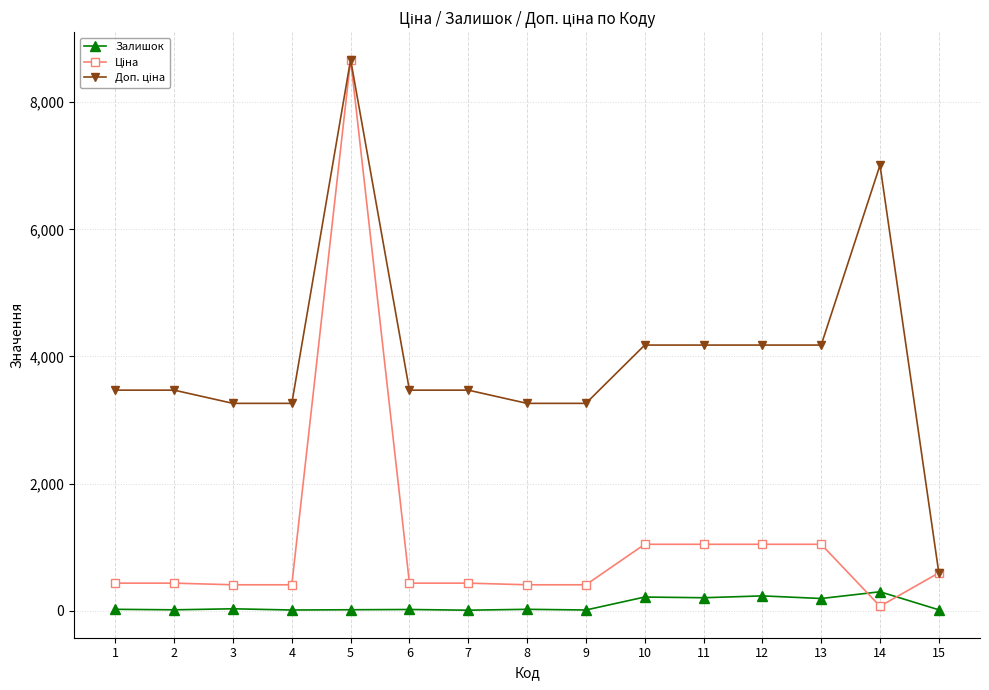

At which category is the sum across all series the highest?

5